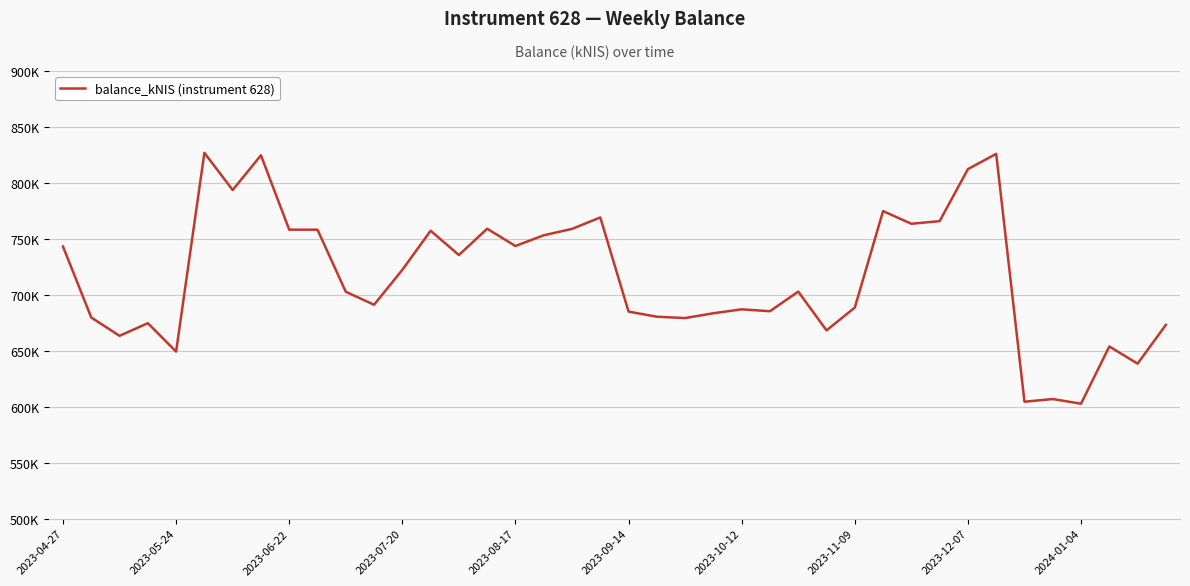

Is this an area chart (filled region under the line)?

No